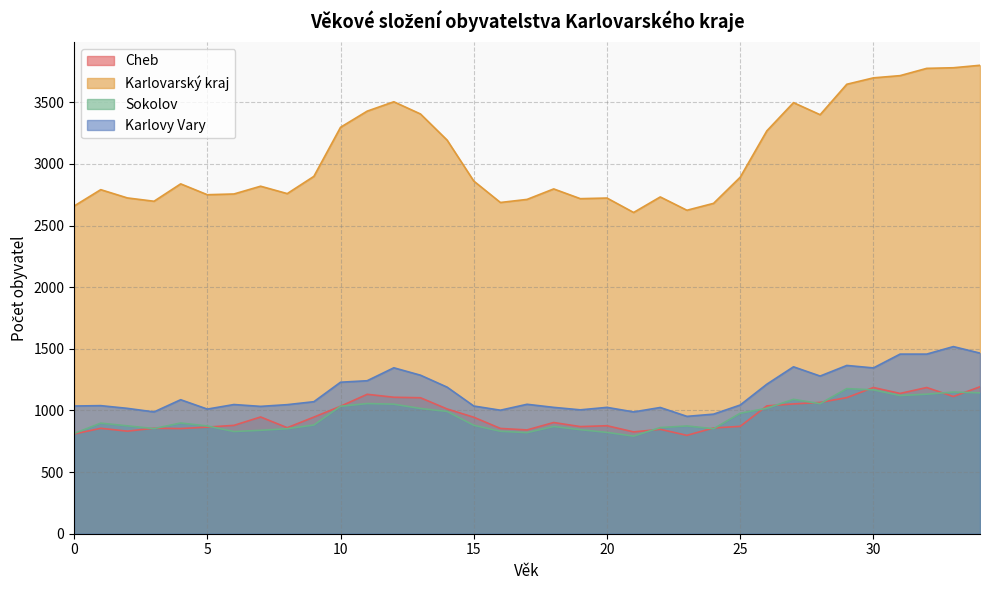

At which category does the chart reach its peak across all series?

34